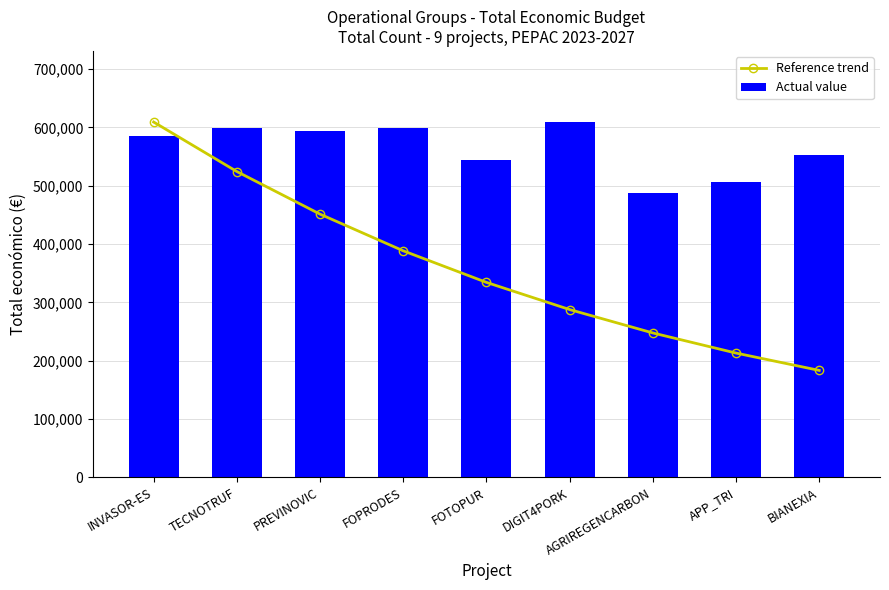

What is the difference between the maximum and second lowest values in the Actual value series?

101951